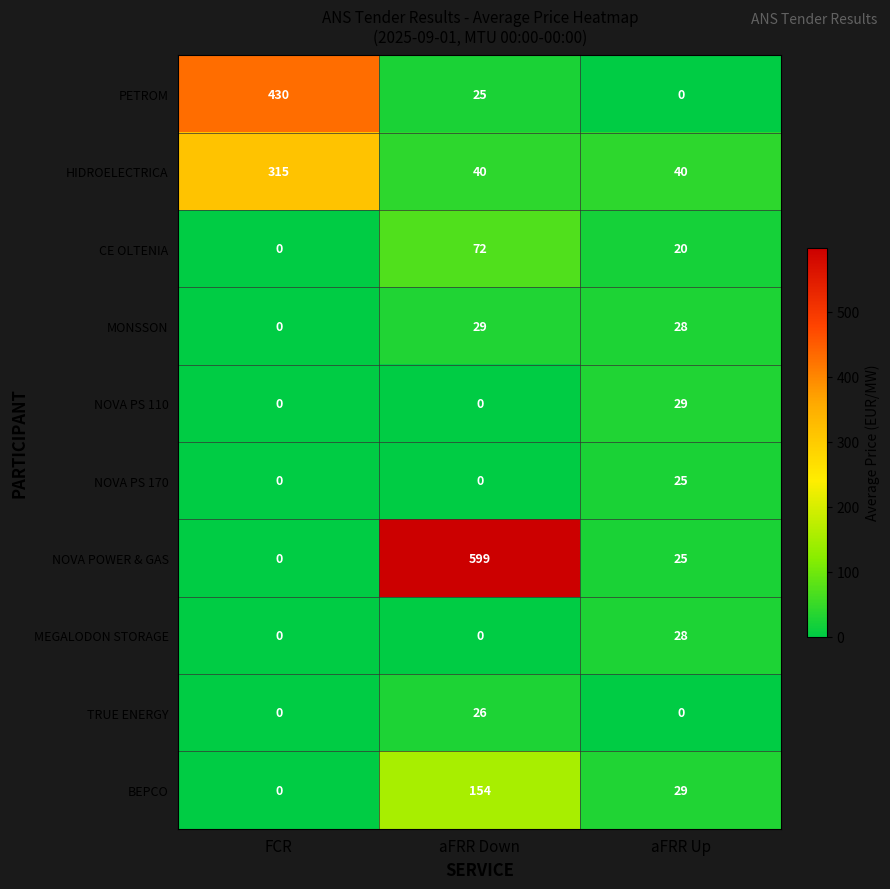

At which category is the sum across all series the highest?

aFRR Down